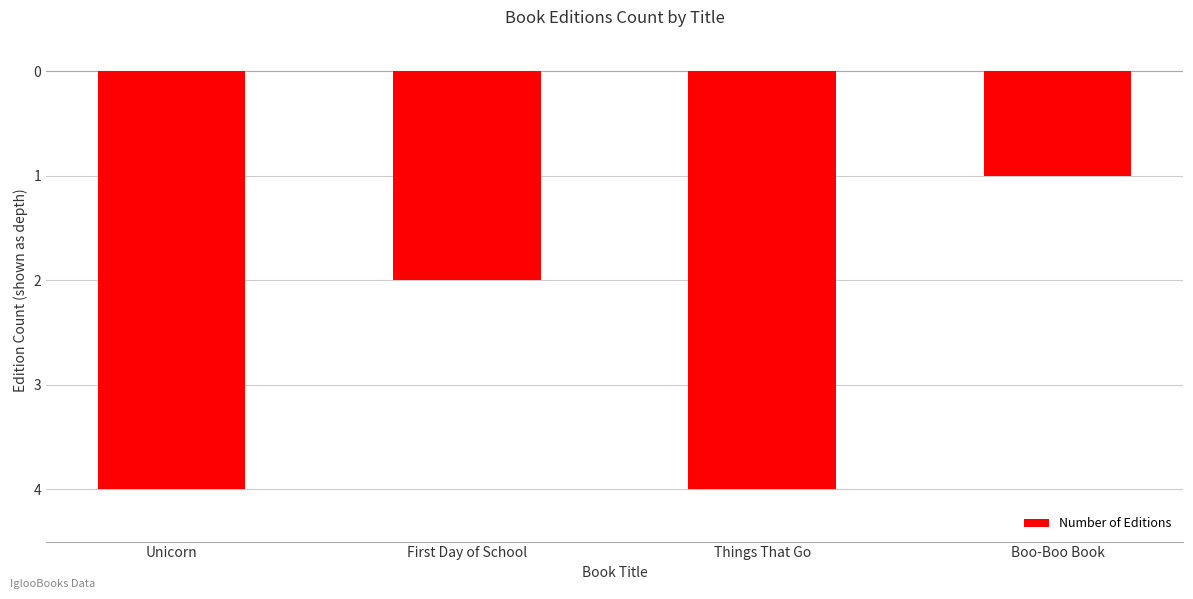

What is the difference between the maximum and minimum values?

3